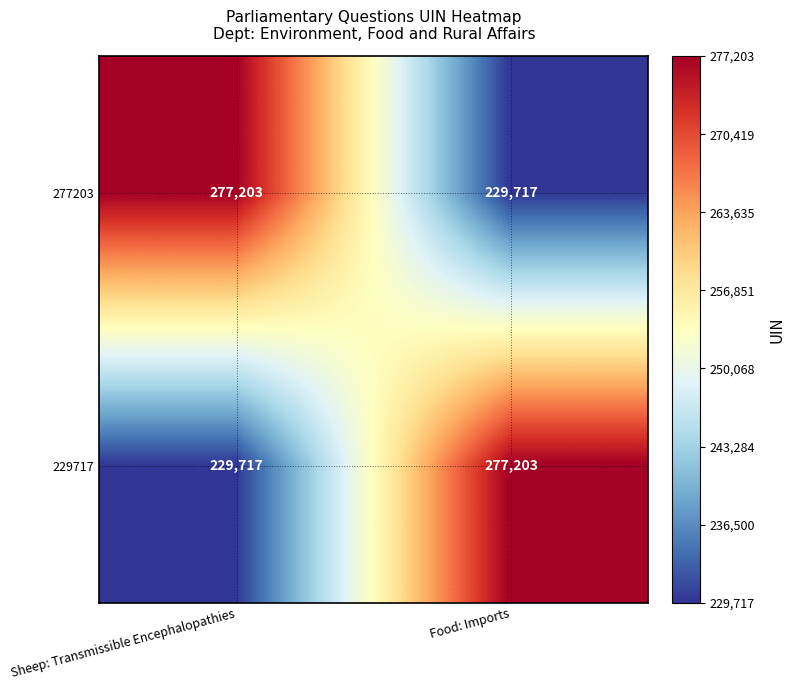

Reading left to right, list all the values displayed in this chart.

277203: 277203	229717
229717: 229717	277203